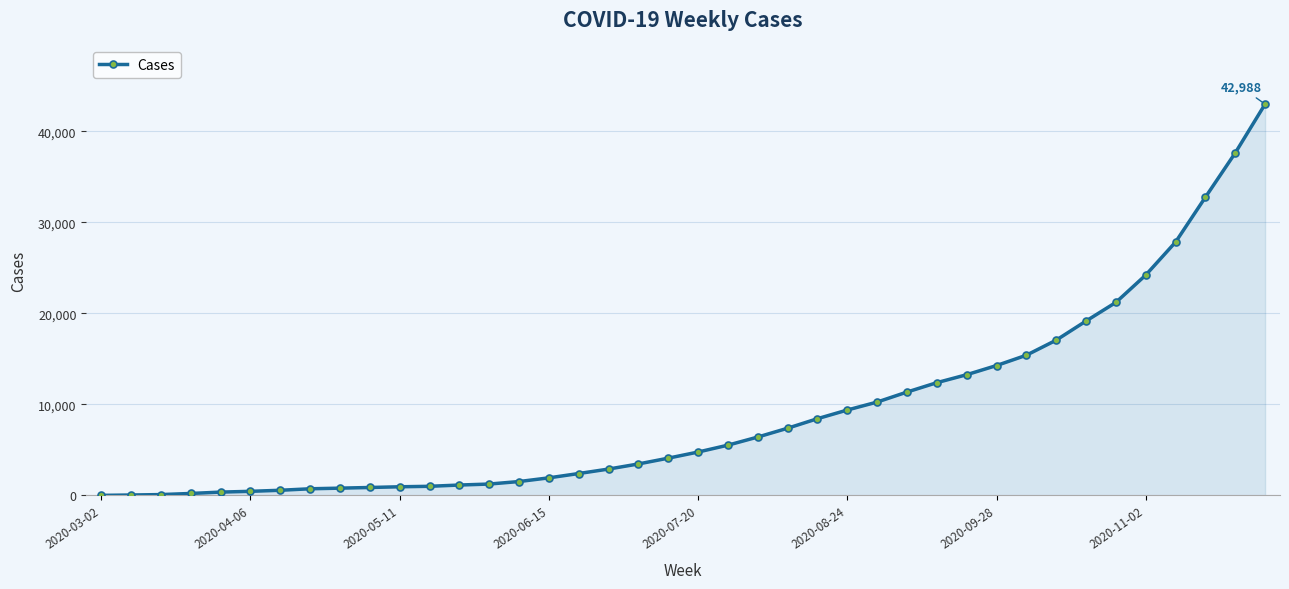

Does the chart have visible grid lines?

Yes